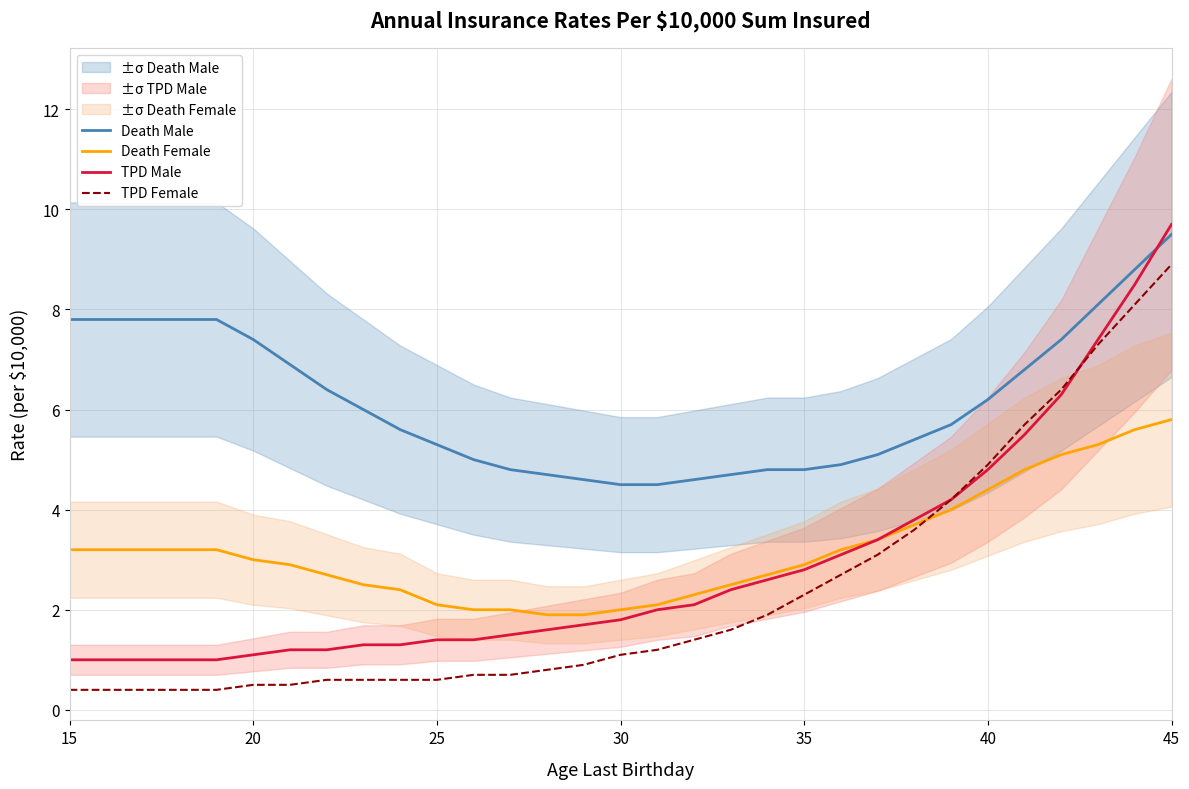

Rank the series at 30 from highest to lowest value.

Death Male, Death Female, TPD Male, TPD Female